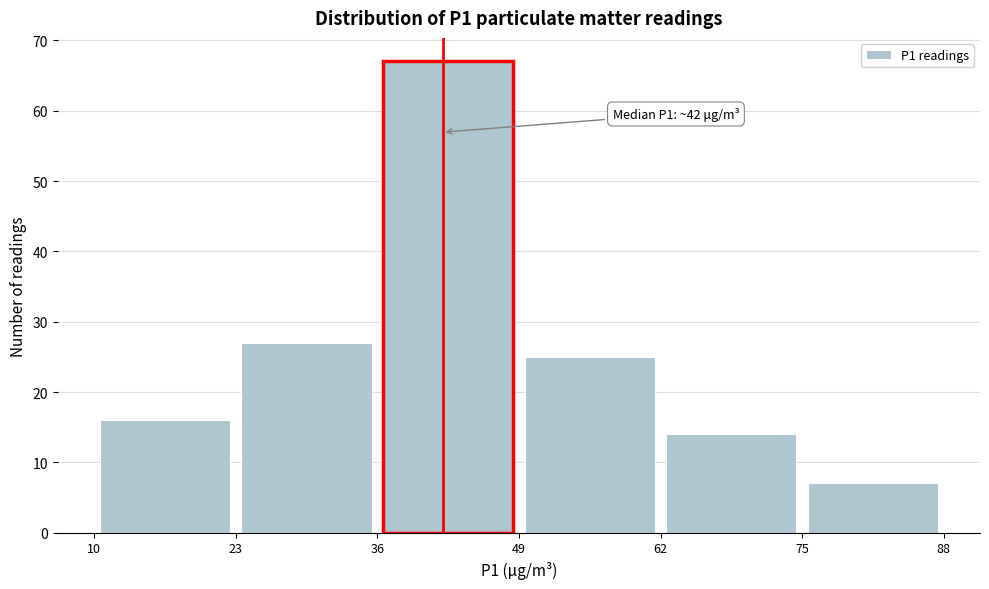

Over which range of the x-axis is the bar tallest?

36 to 49